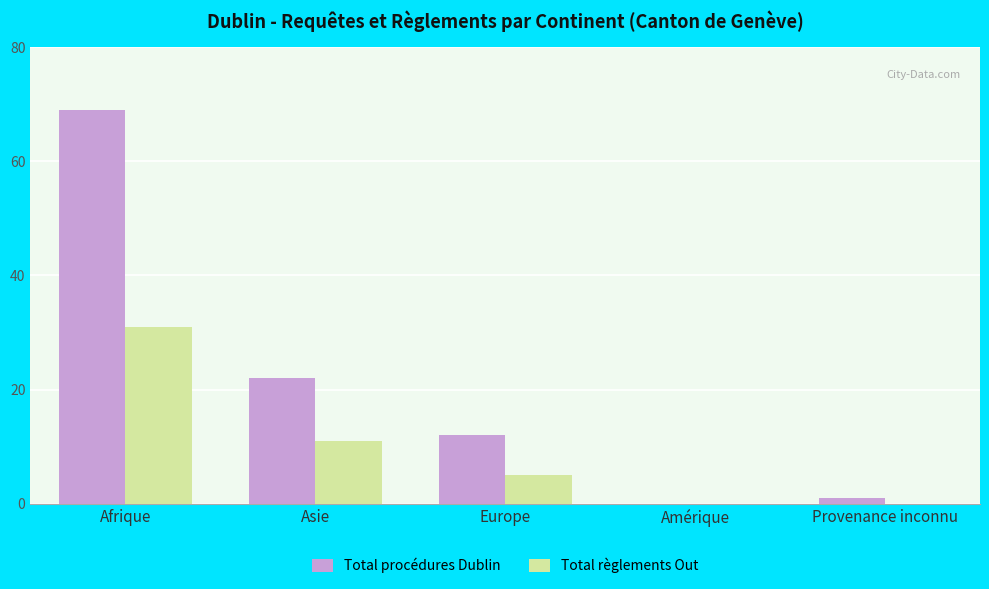

True or false: Total procédures Dublin has a value of 0 at Amérique.

True